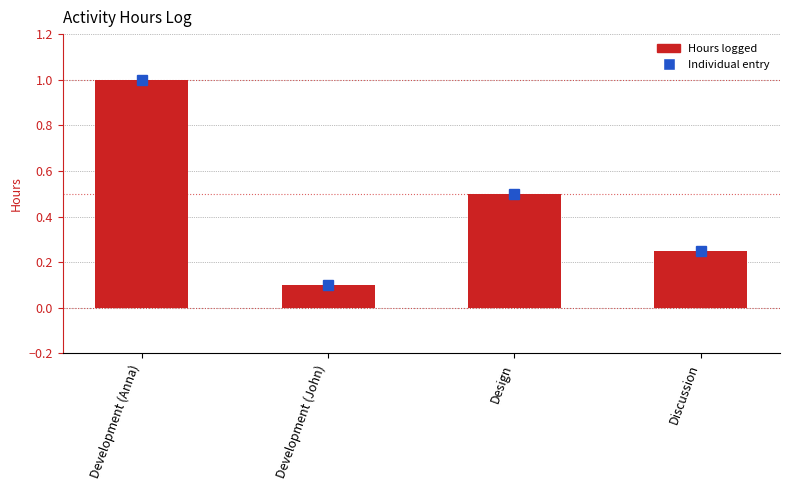

What is the maximum value shown in the chart?

1.0